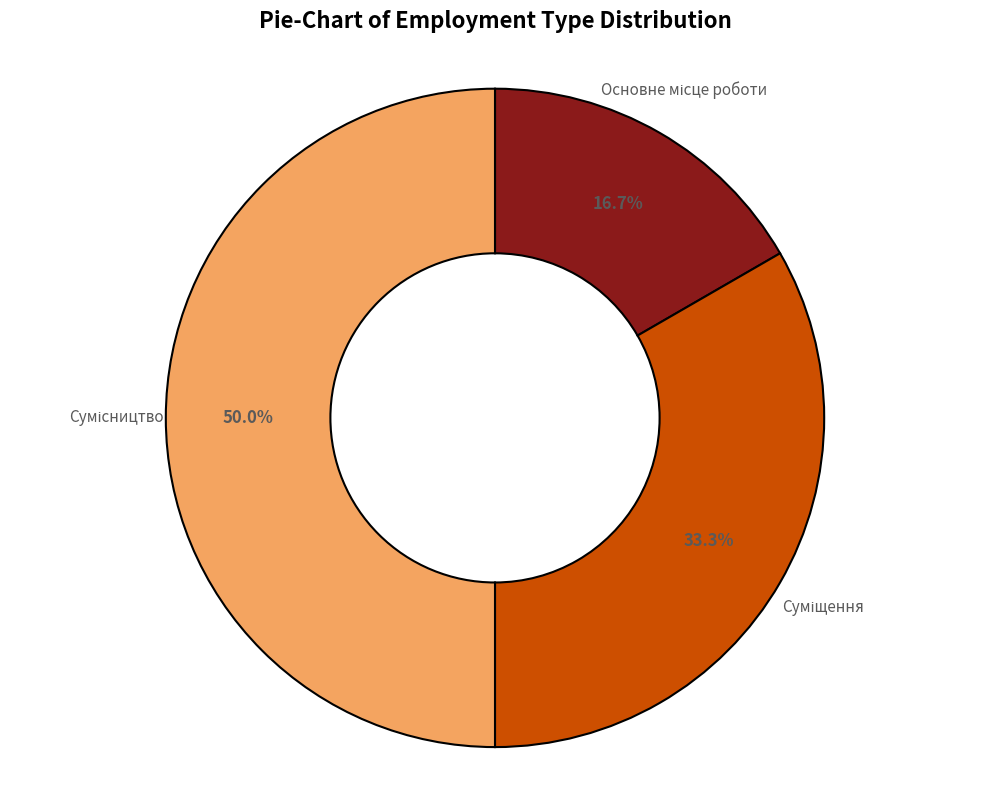

To the nearest percent, what is the combined percentage of Сумісництво and Основне місце роботи?

67%